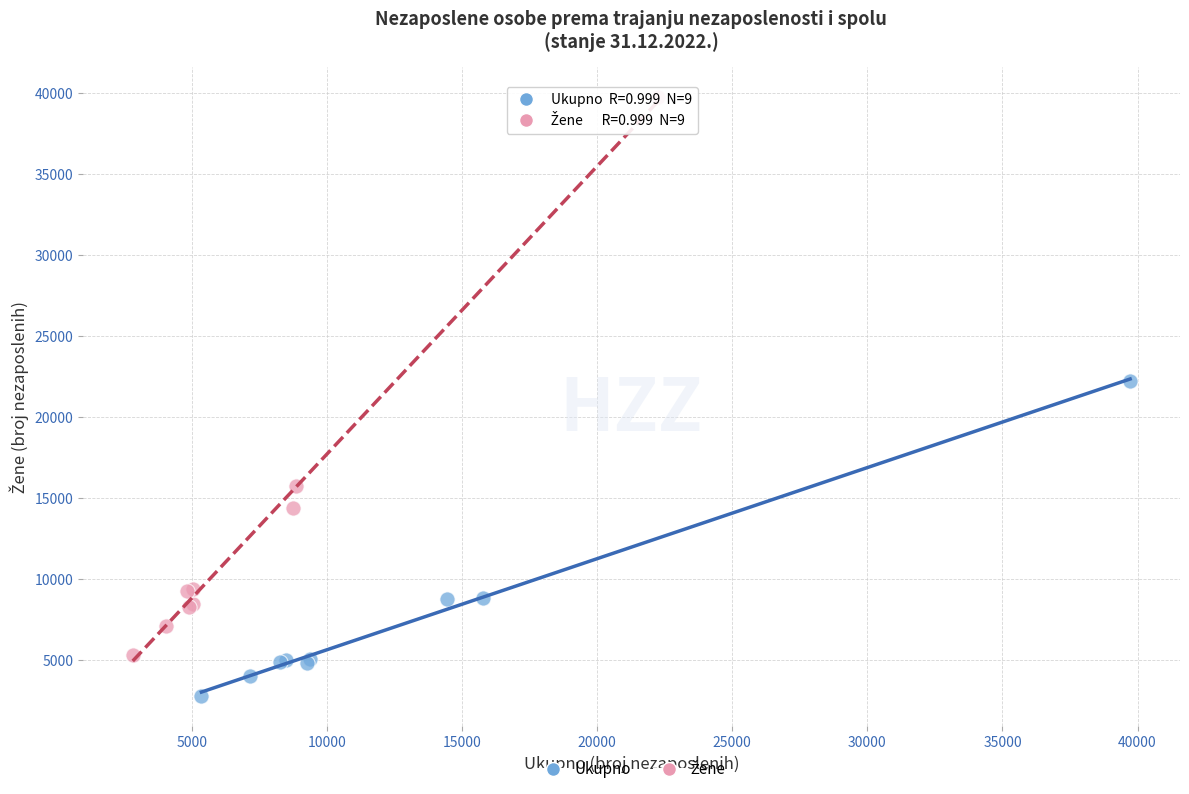

Which series contains the lowest Y value?

Ukupno